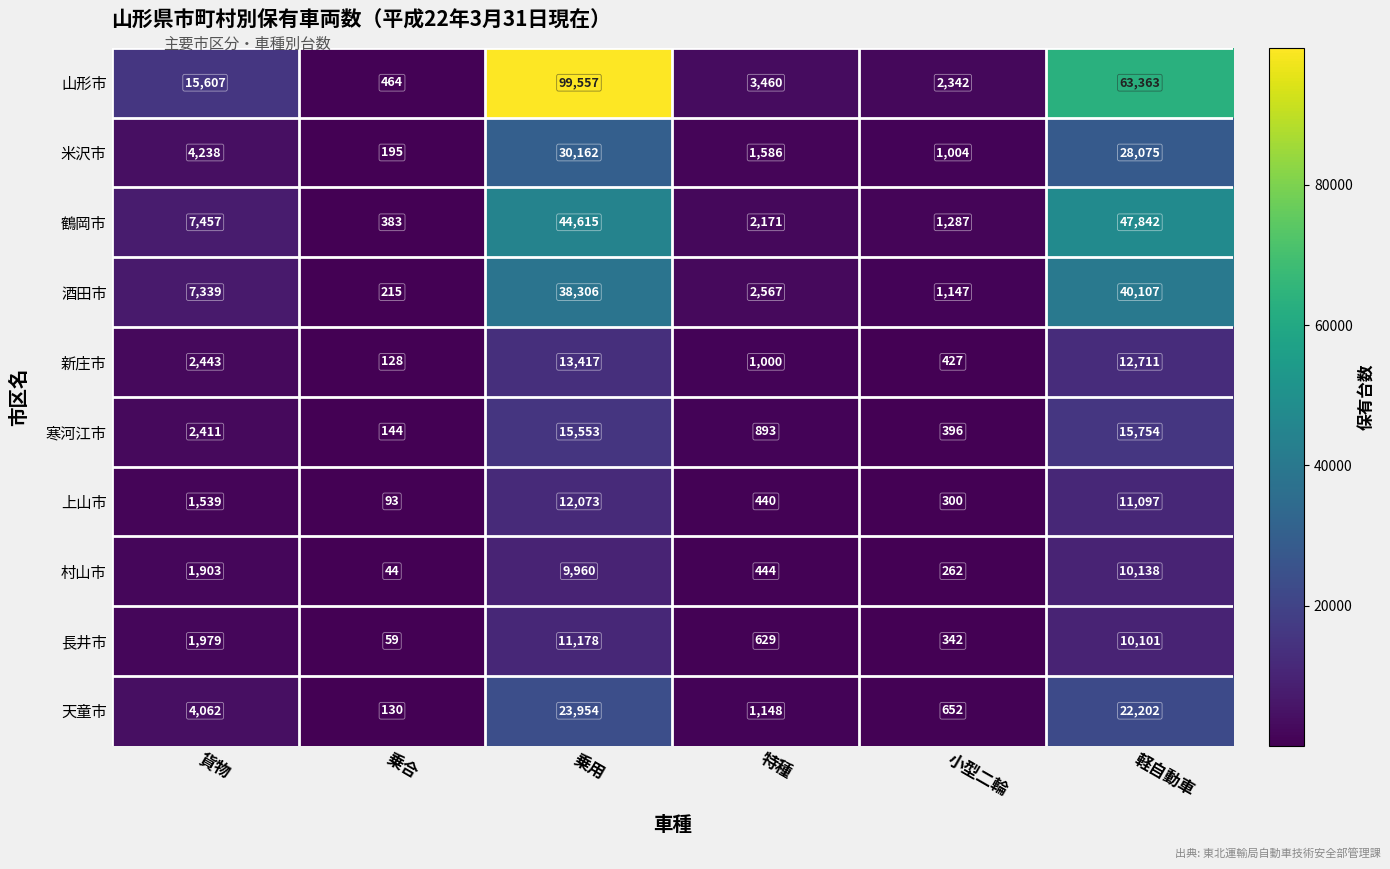

What is the average value of the 酒田市 series?

14947